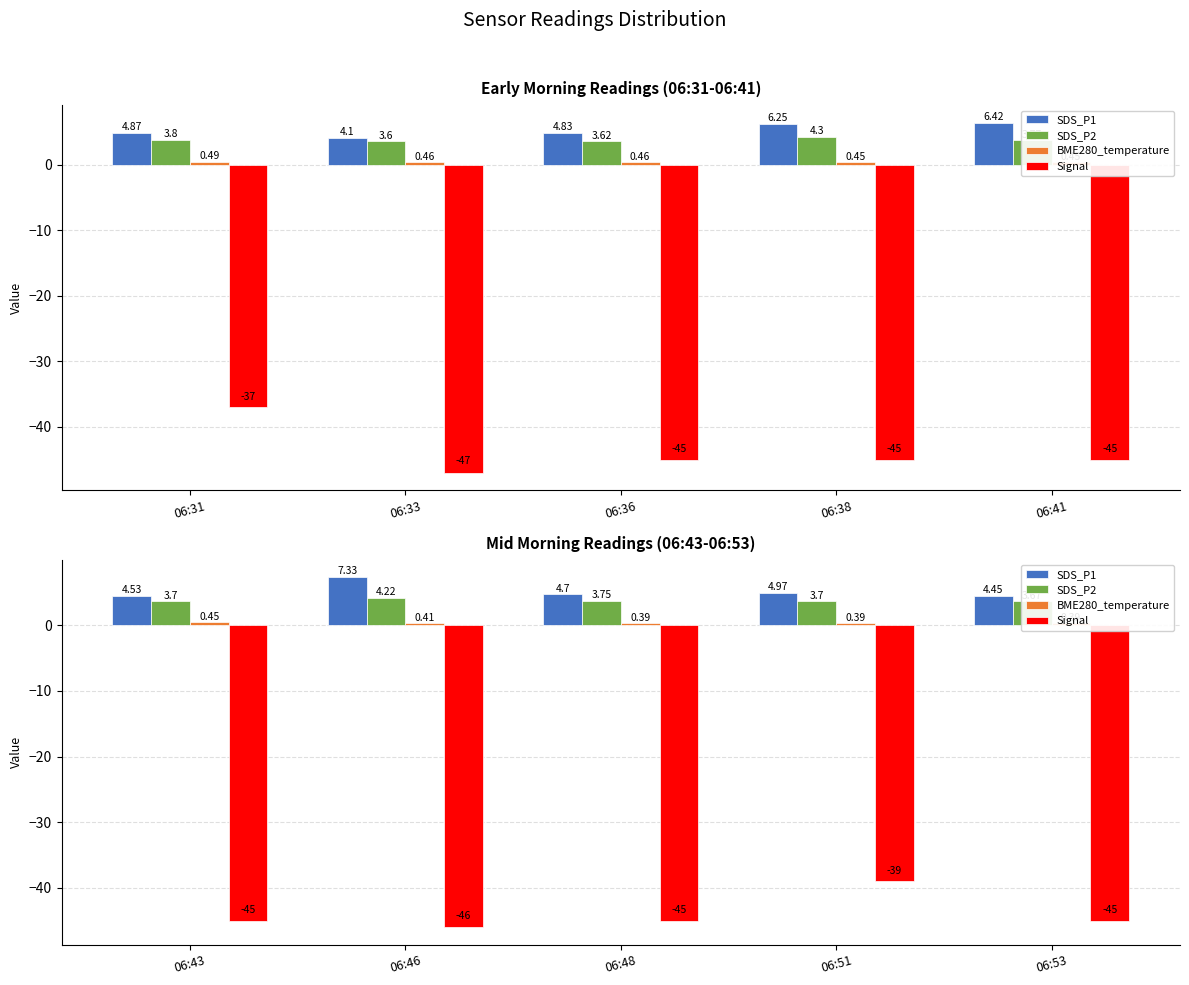

What is the value of the SDS_P2 bar at the 3rd from the left?

3.8